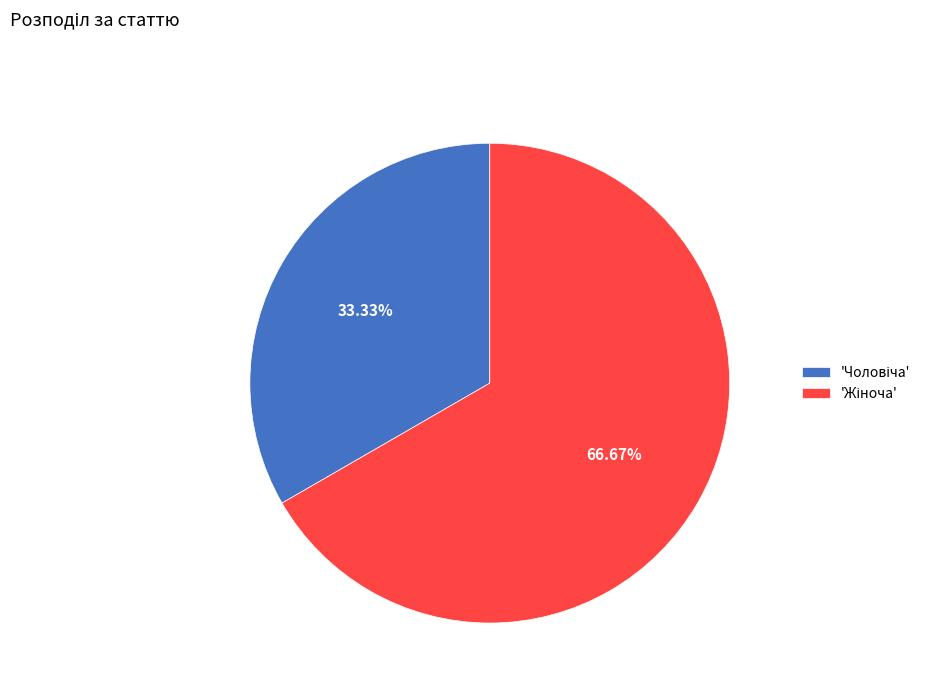

Is there any slice that represents more than half of the pie?

Yes